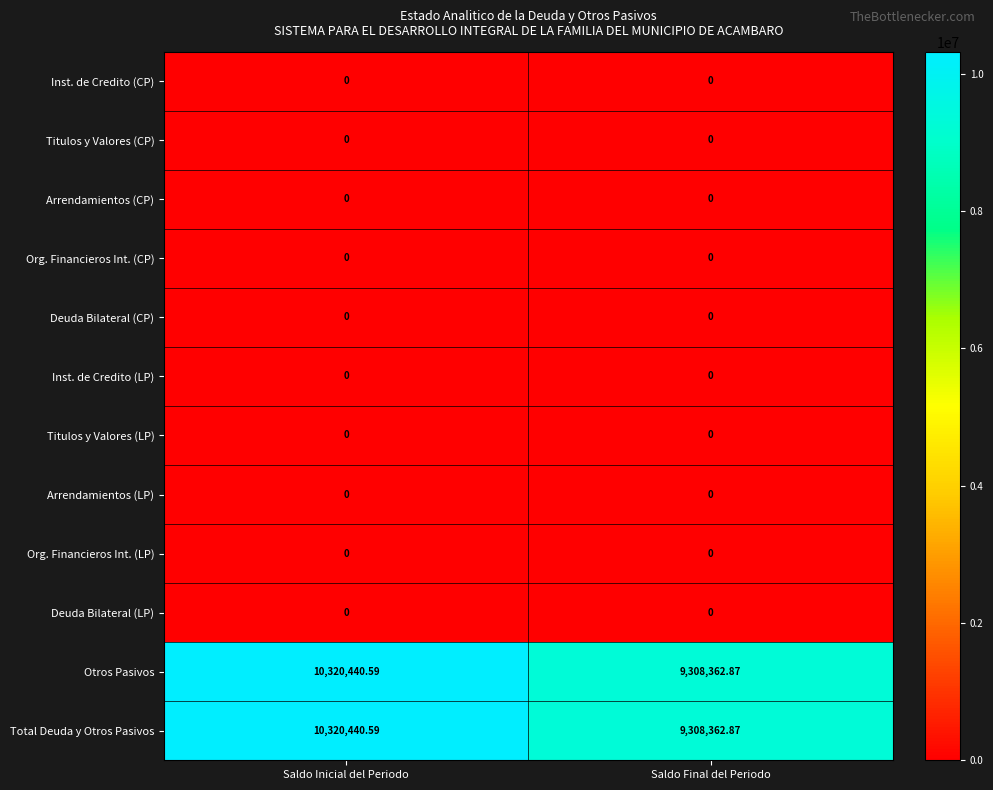

Where is Otros Pasivos nearest to the value 9814401?

Saldo Final del Periodo